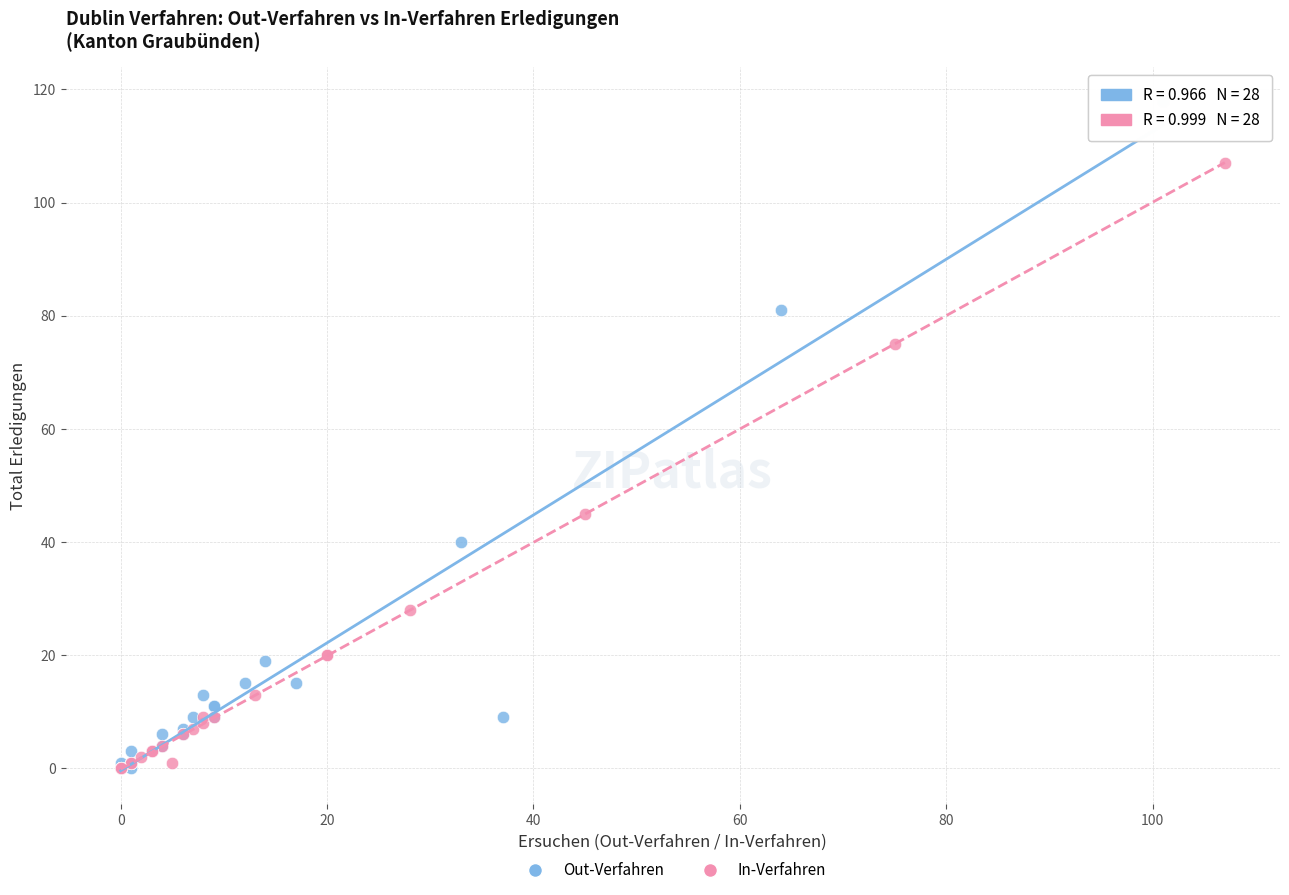

Which series contains the highest Y value?

Out-Verfahren